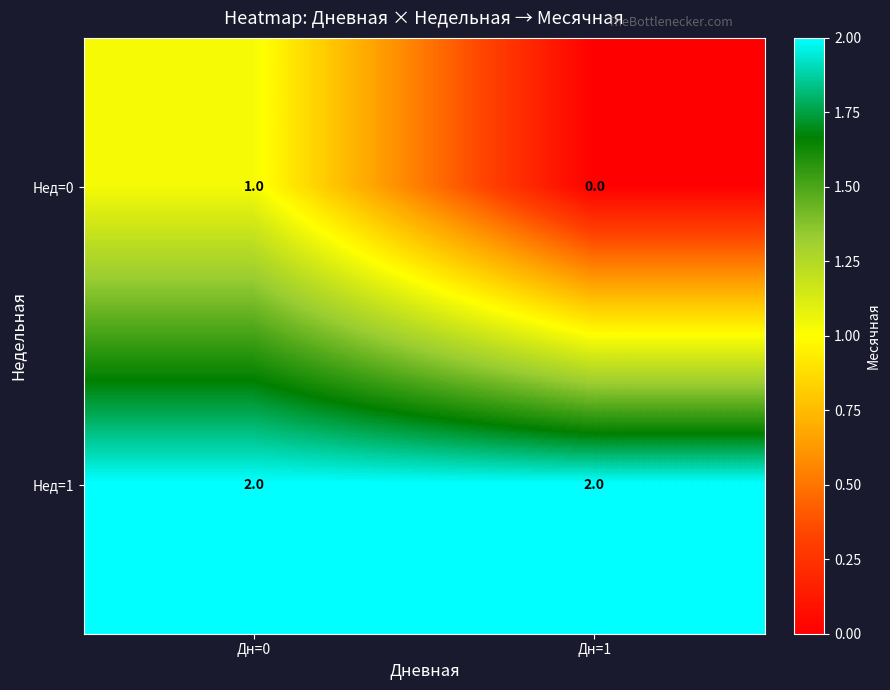

Where is Нед=0 nearest to the value 0?

Дн=1